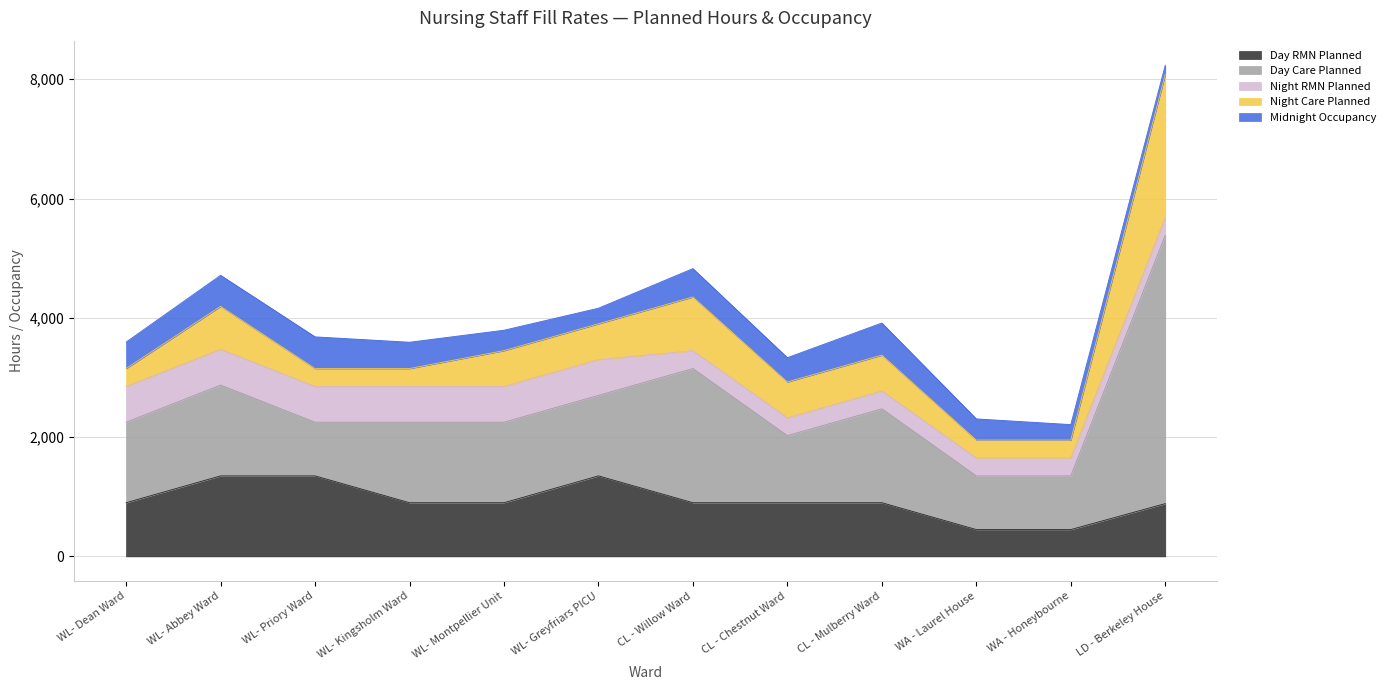

List the series in order of their peak value, lowest first.

Midnight Occupancy, Night RMN Planned, Day RMN Planned, Night Care Planned, Day Care Planned